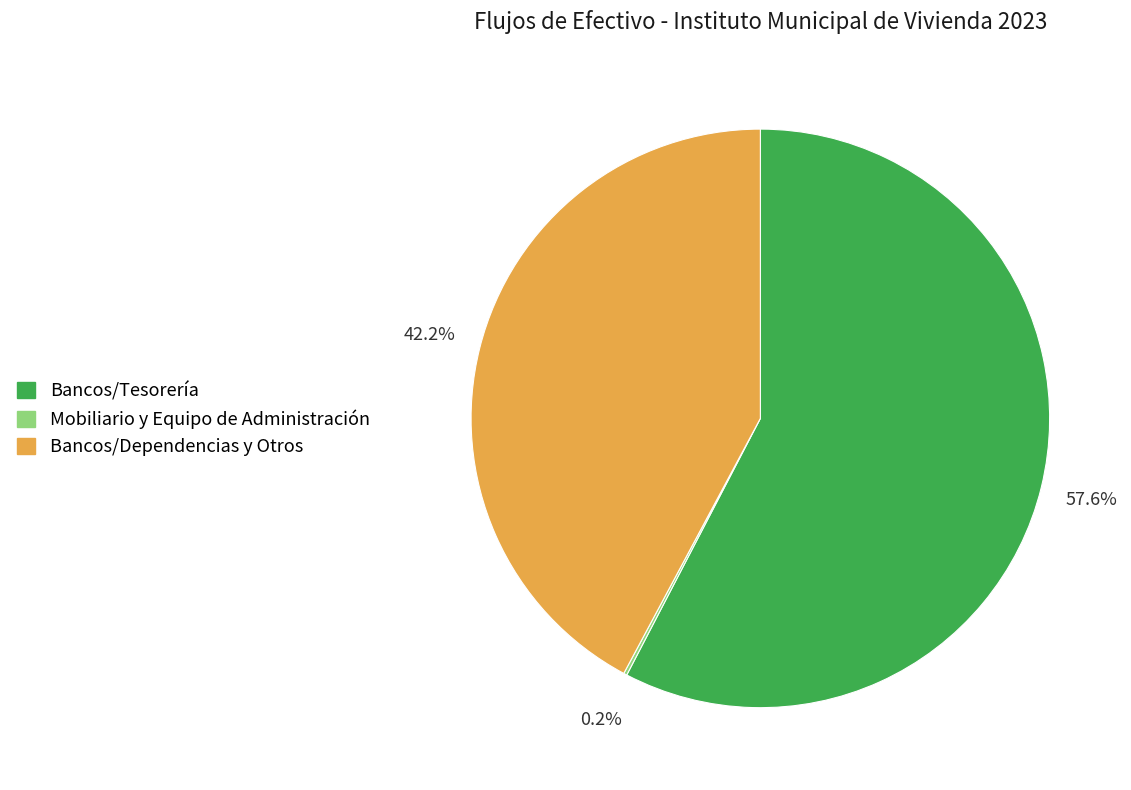

What percentage is NOT represented by Bancos/Tesorería?

42.4%